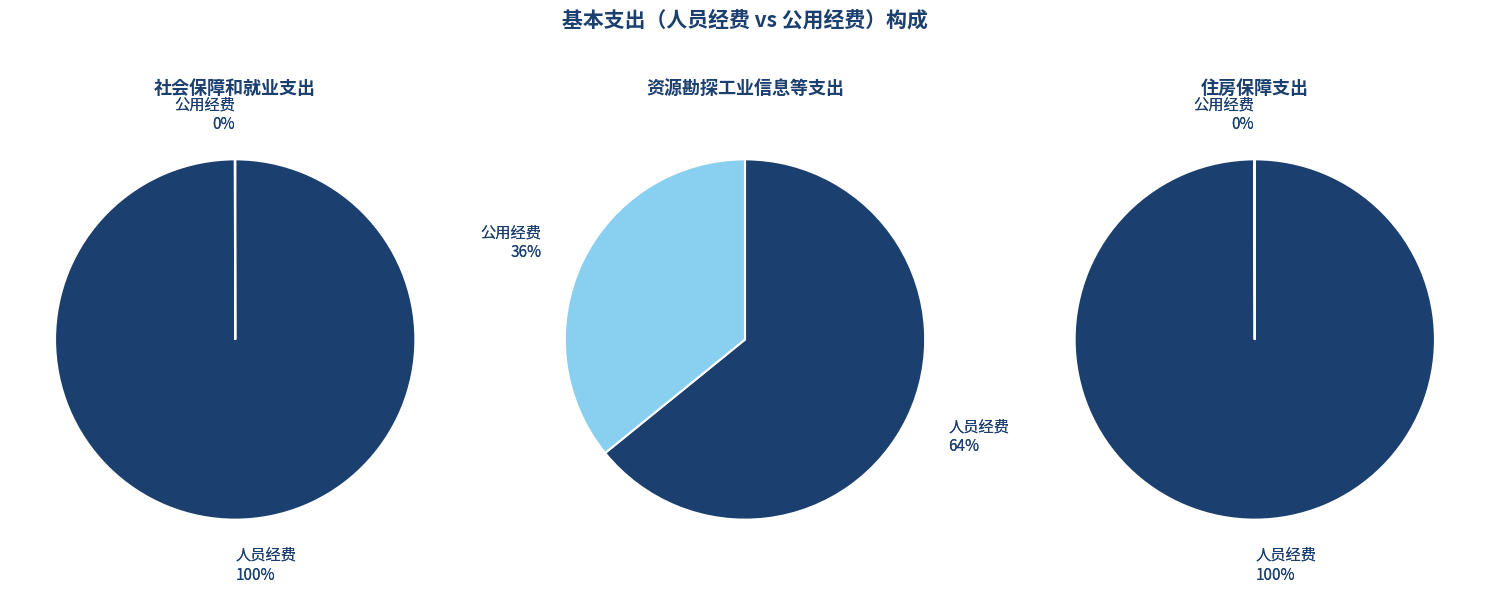

True or false: 住房保障支出 accounts for 3% of the total.

True